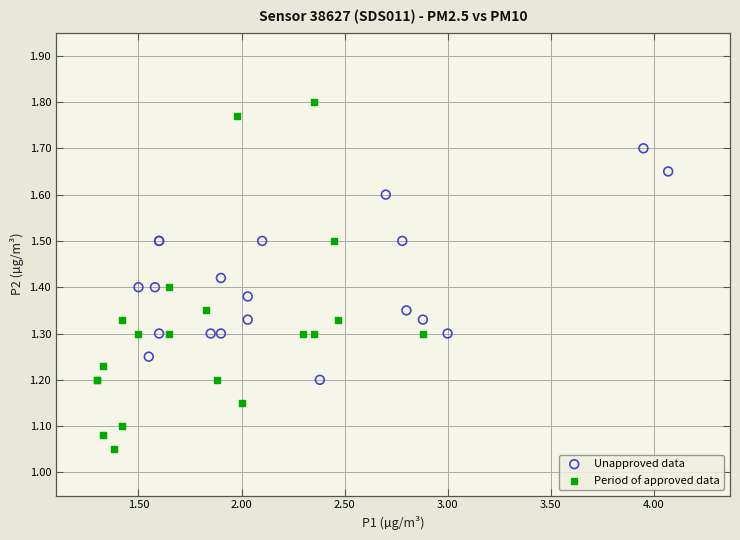

What are all the series names shown in the legend?

Unapproved data, Period of approved data